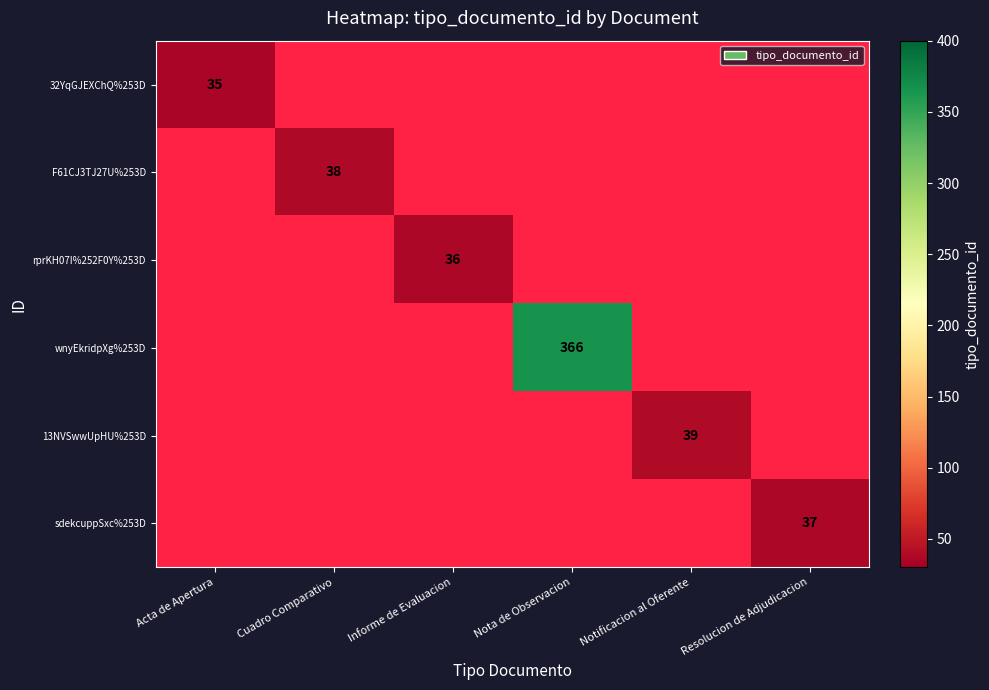

True or false: wnyEkridpXg%253D has a value of 366 at Nota de Observacion.

True